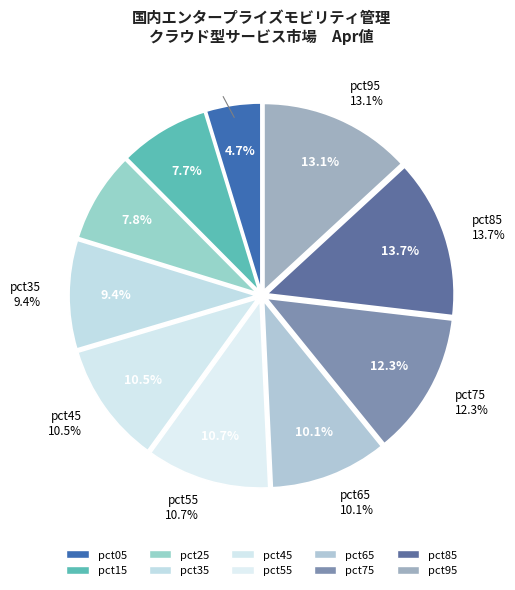

How many segments does this pie chart have?

10